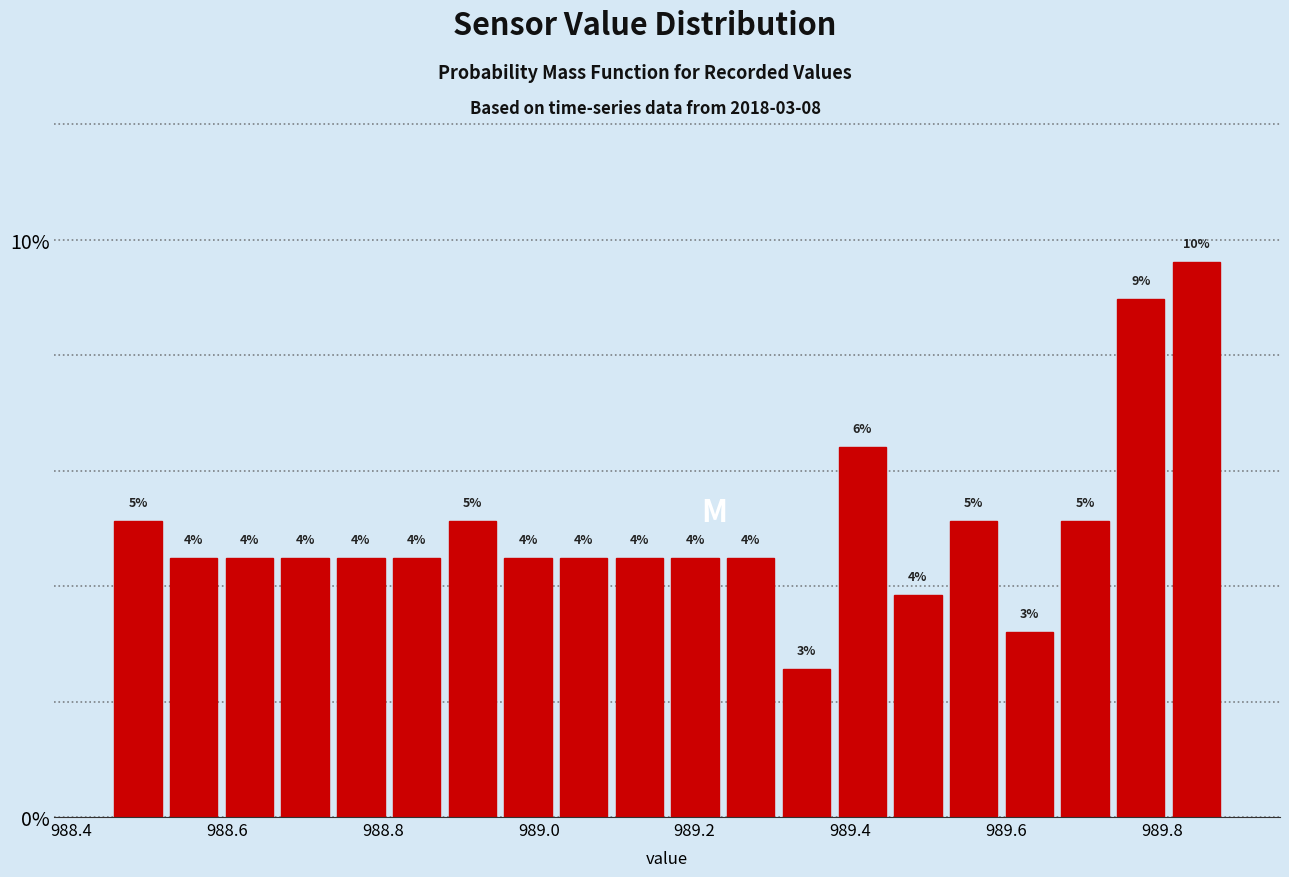

Around what value on the x-axis is the tallest bar? Give the approximate position of its centre, as read against the axis.

989.84